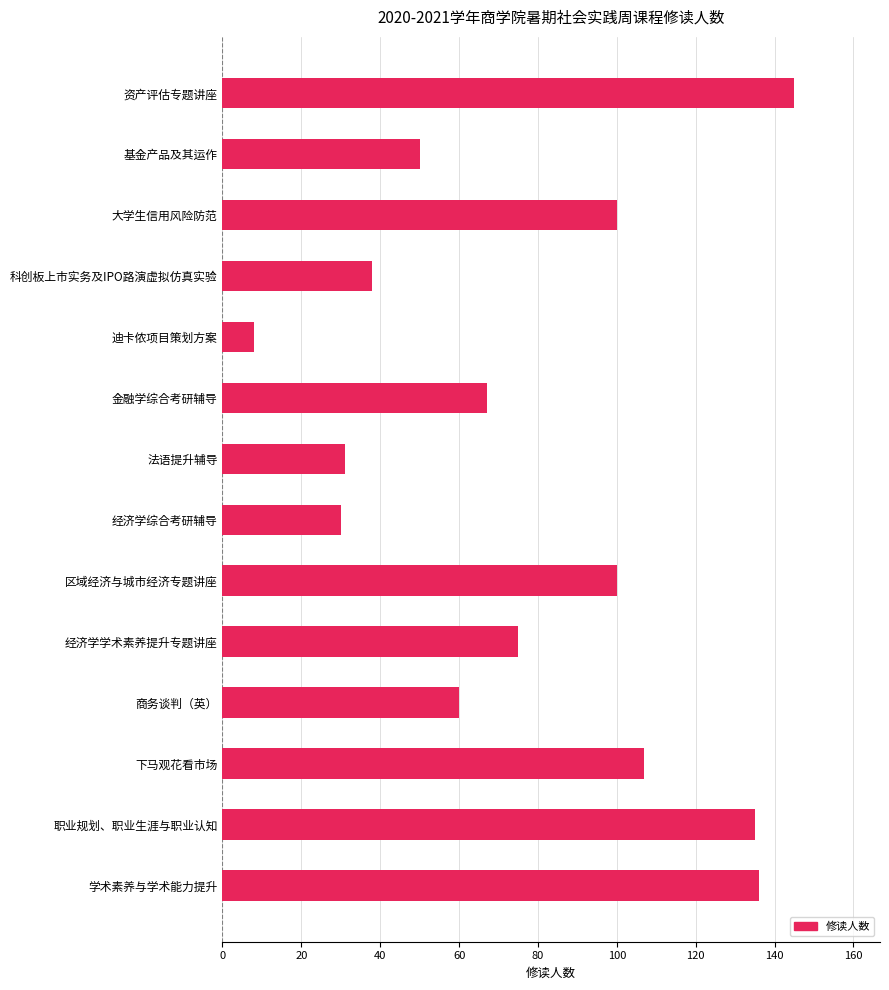

How many data points are less than 75?

7